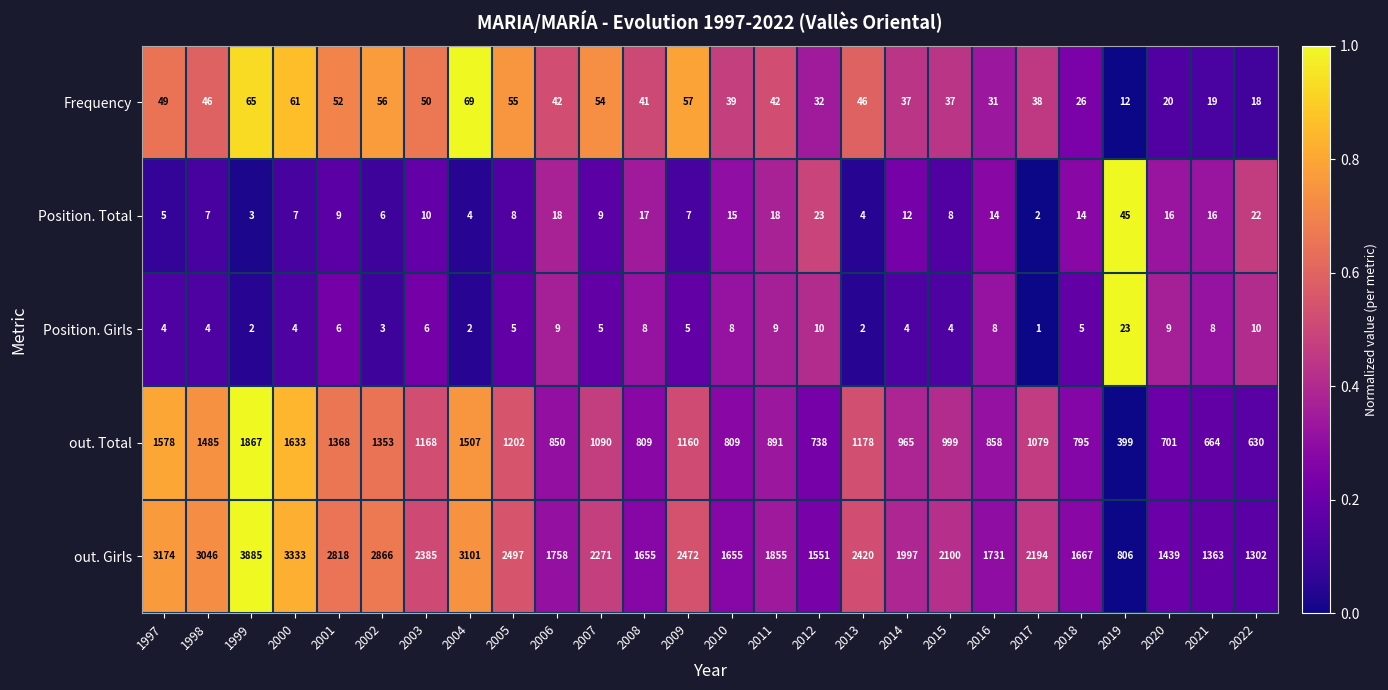

Which series has the largest range (max minus min)?

out. Girls